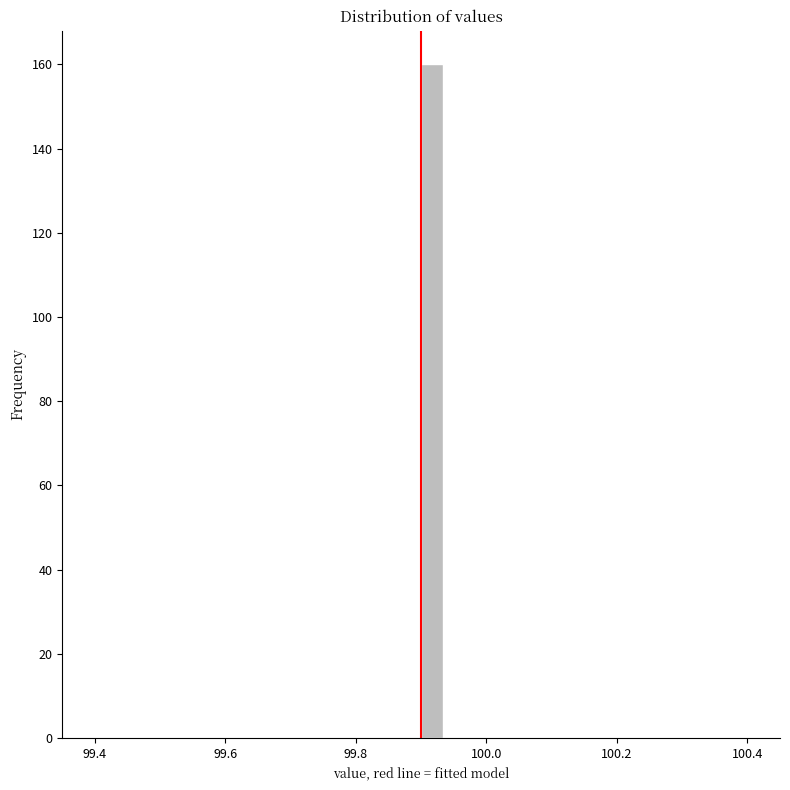

Around what value on the x-axis is the tallest bar? Give the approximate position of its centre, as read against the axis.

99.92